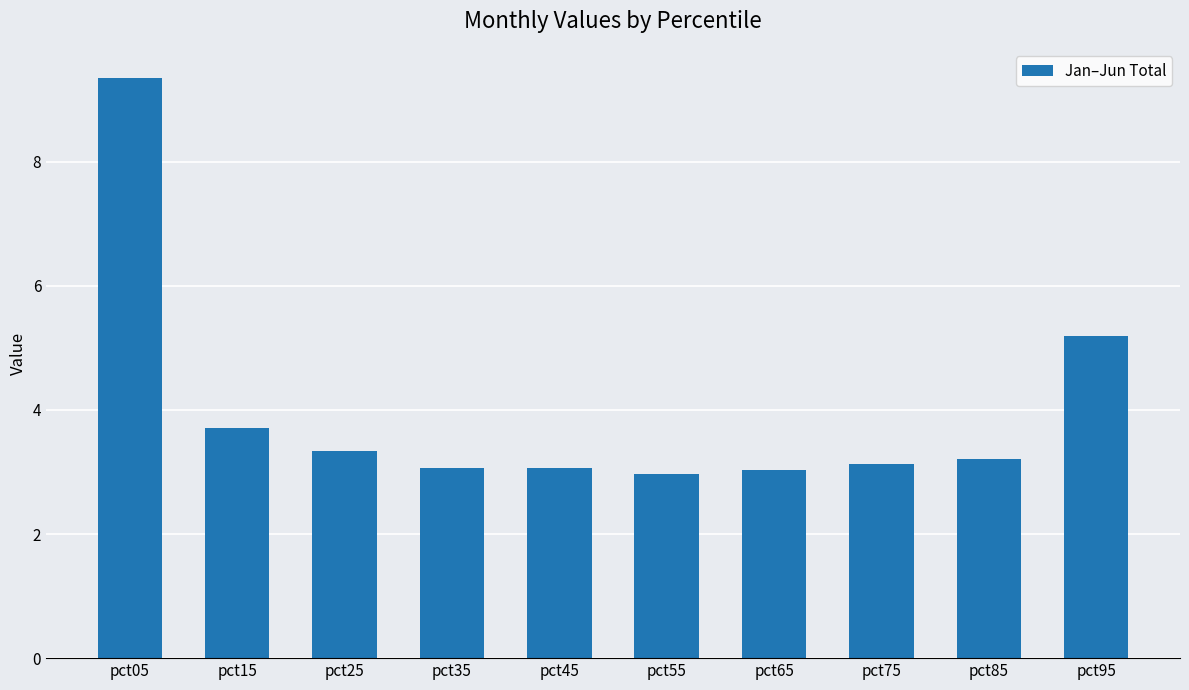

What is the ratio of the value at pct55 to the value at pct95?

0.6